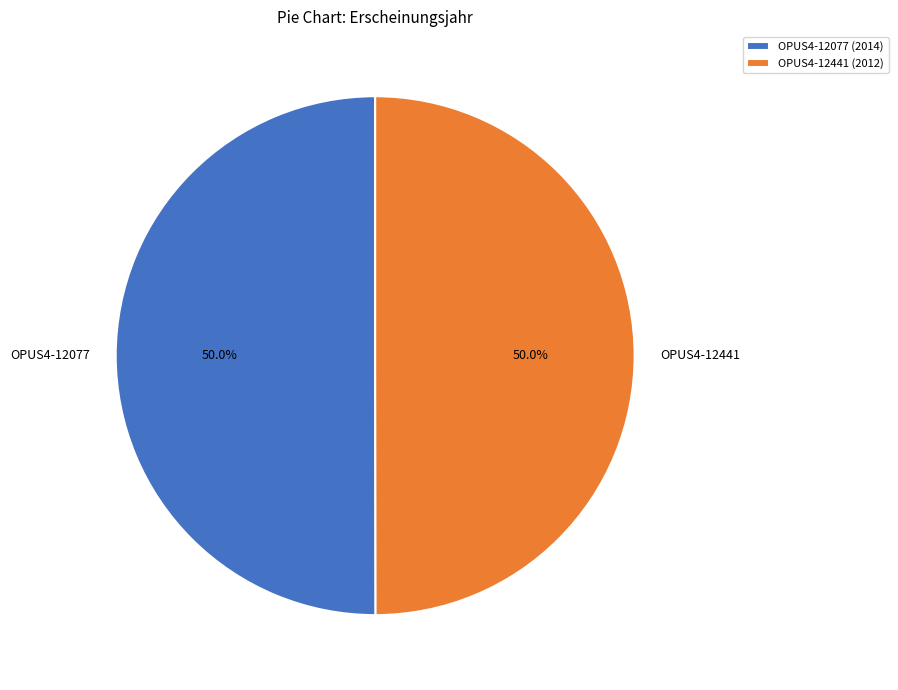

What percentage is NOT represented by OPUS4-12441?

50.0%